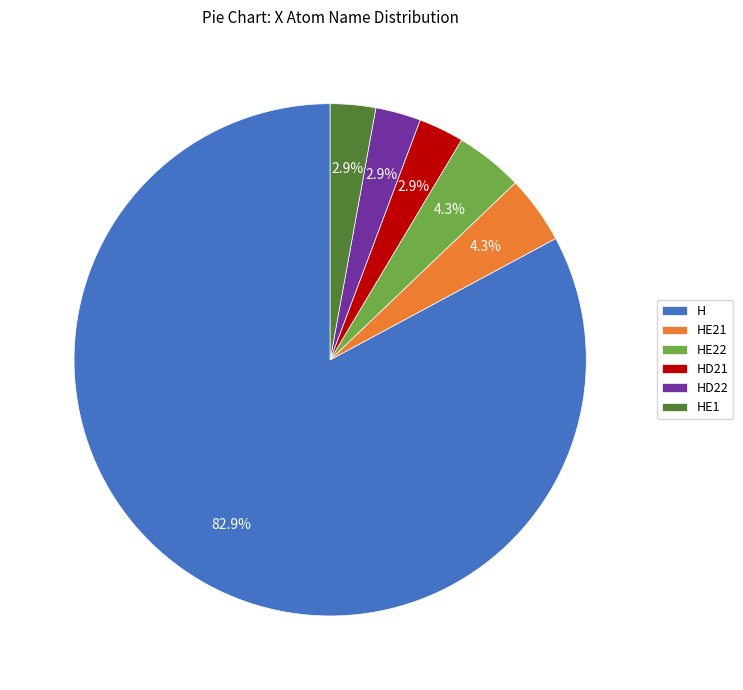

Does HE21 account for over 50% of the chart?

No